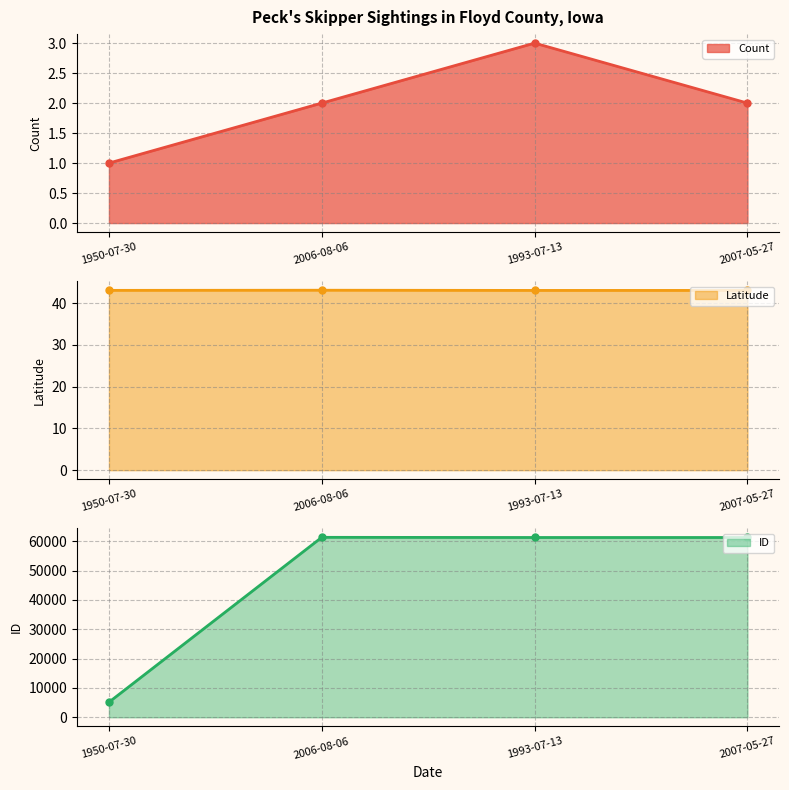

List the series in order of their peak value, highest first.

ID line, Latitude line, Count line